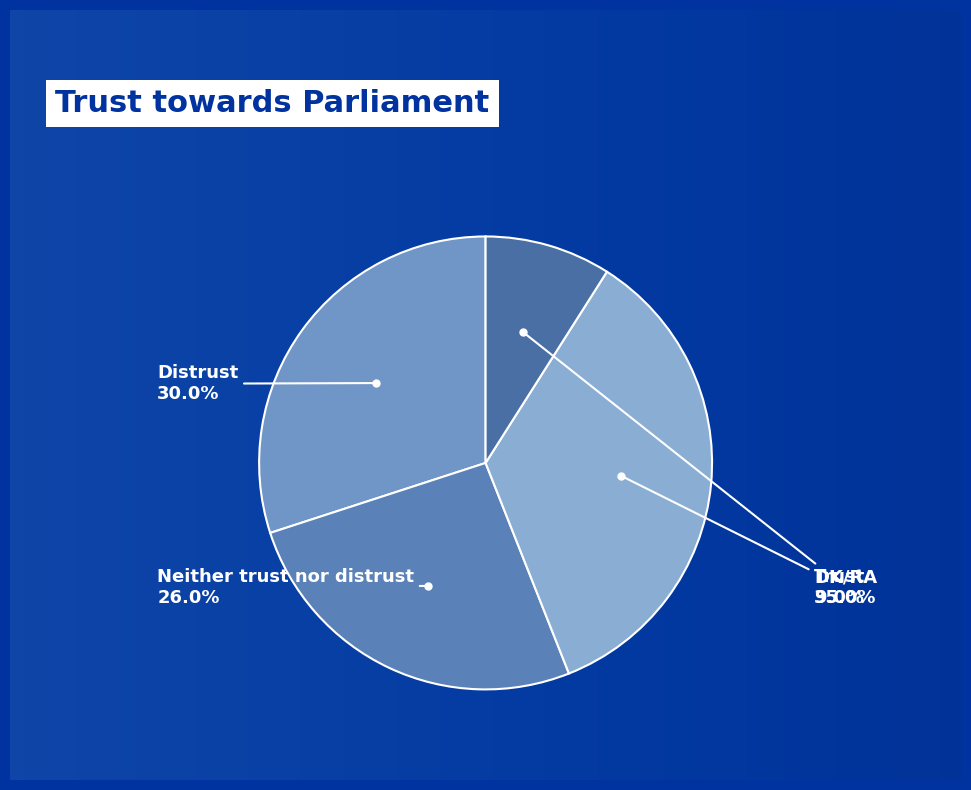

Which category has the biggest portion of the pie?

Trust